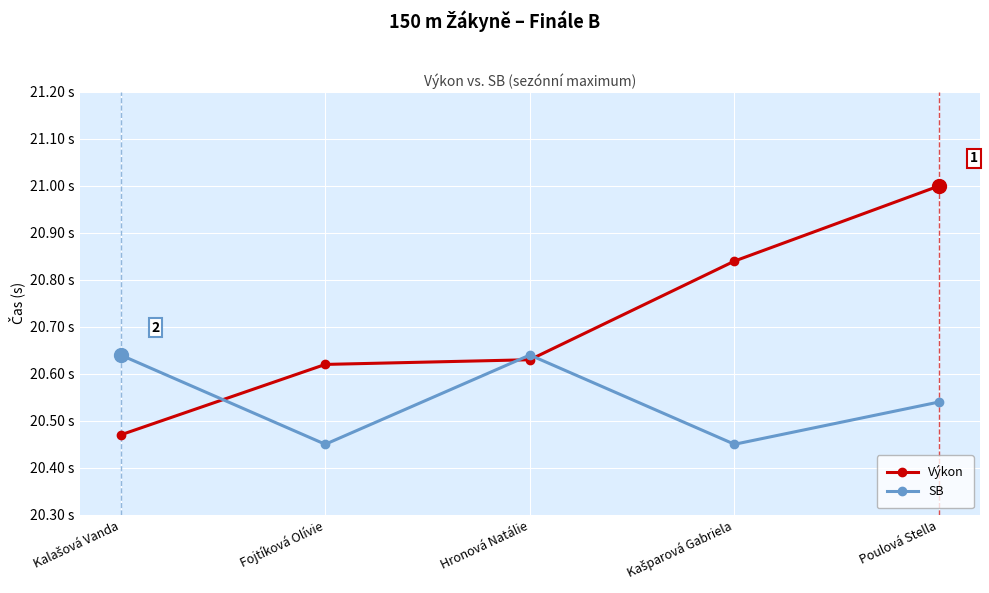

Is this an area chart (filled region under the line)?

No